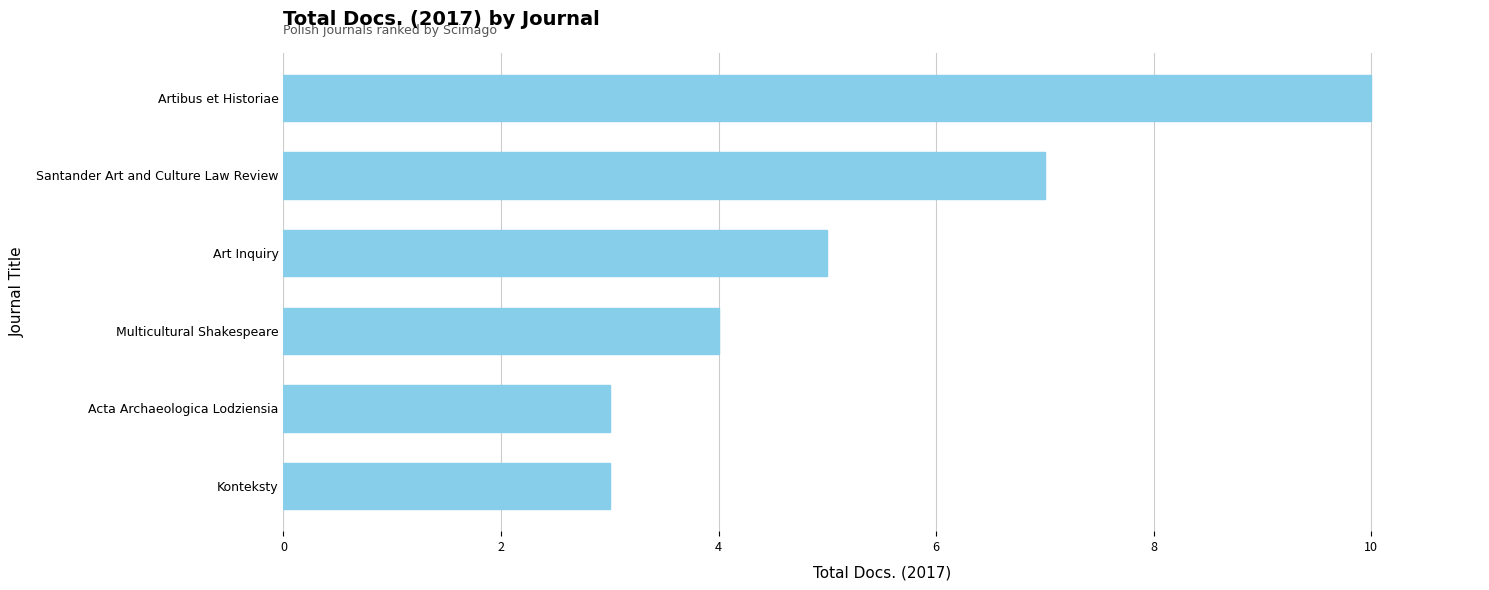

What is the difference between the values at Artibus et Historiae and Acta Archaeologica Lodziensia?

7